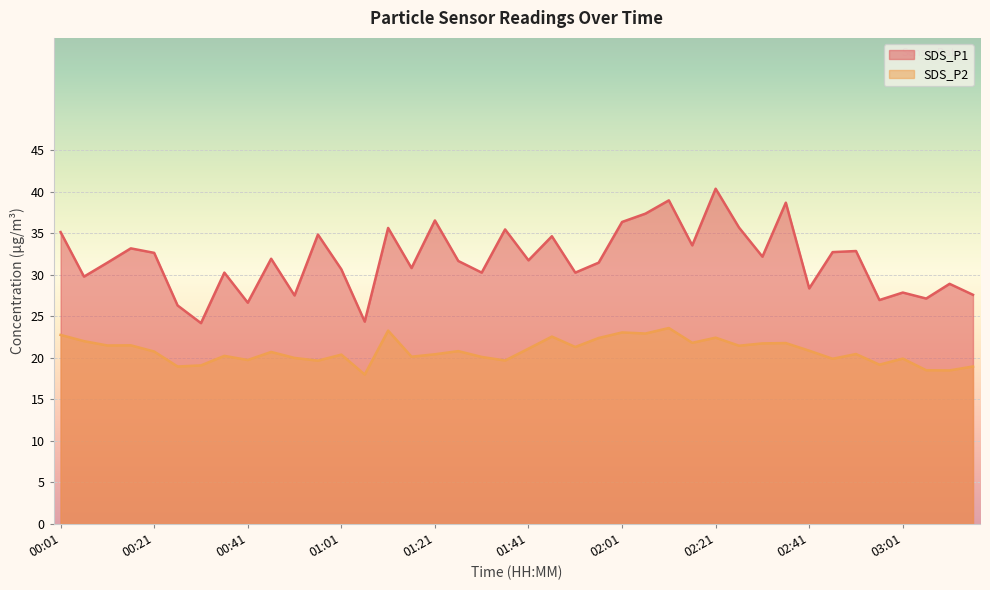

True or false: SDS_P2 and SDS_P1 intersect in this chart.

False